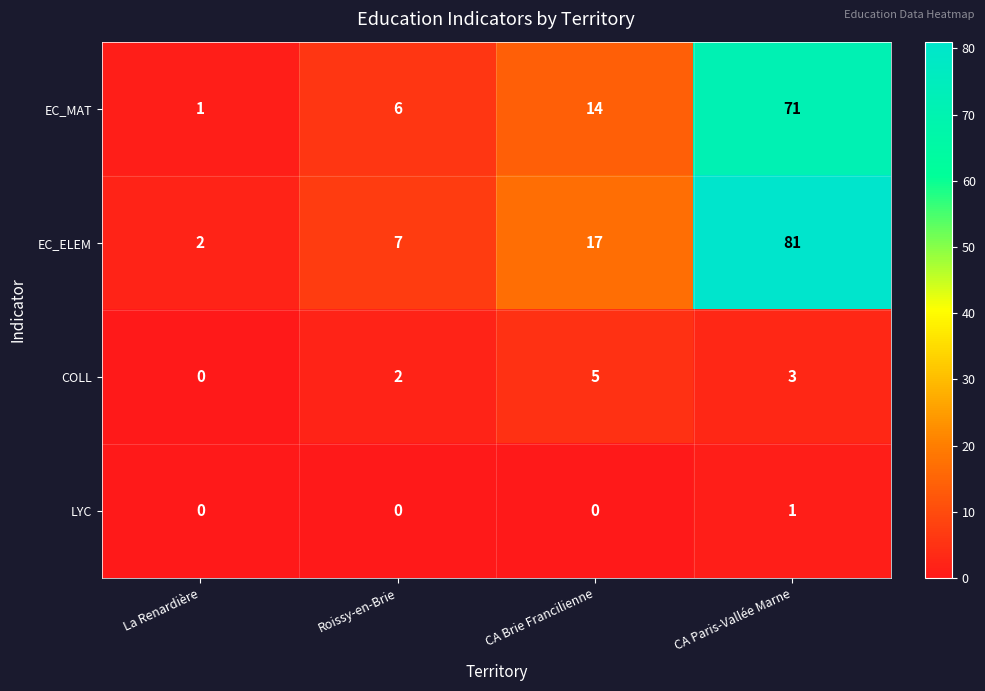

Rank the series by their maximum value, from lowest to highest.

LYC, COLL, EC_MAT, EC_ELEM